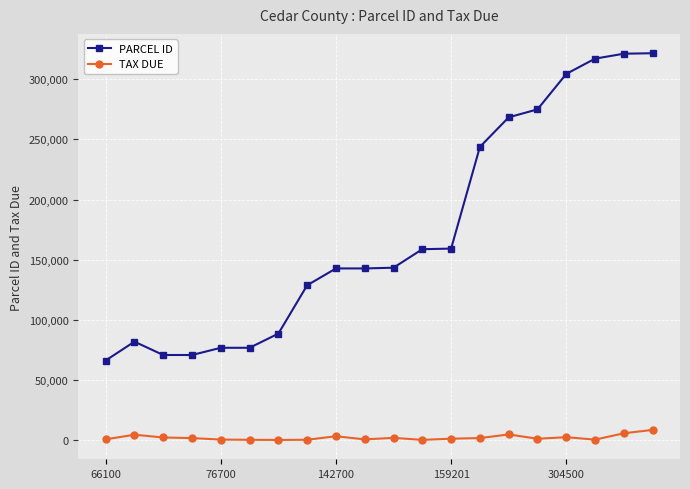

True or false: PARCEL ID and TAX DUE intersect in this chart.

False